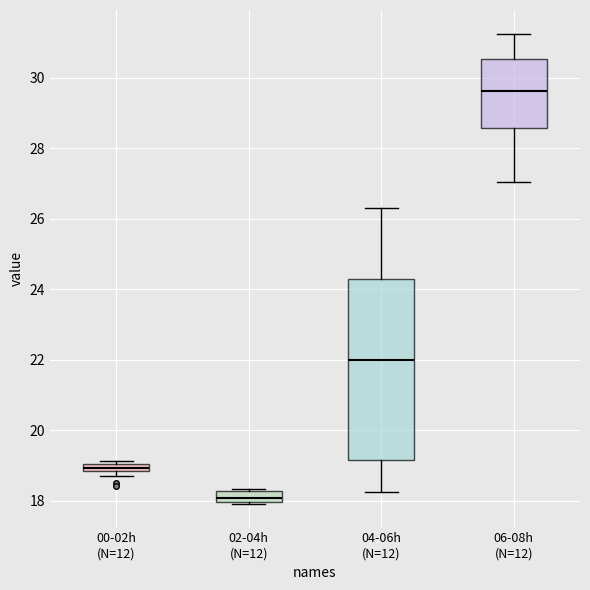

Where does the median line of the box for 04-06h (N=12) sit on the y-axis? The values are not printed on the chart, so give them approximately, as read against the axis.

22.0